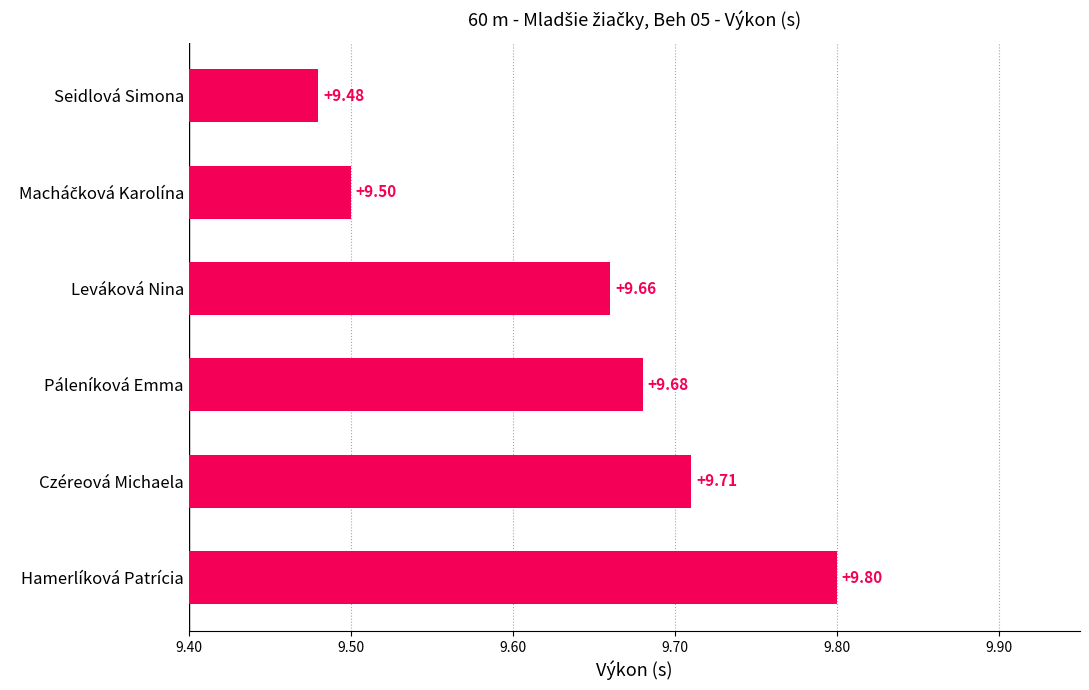

What is the average value?

9.6